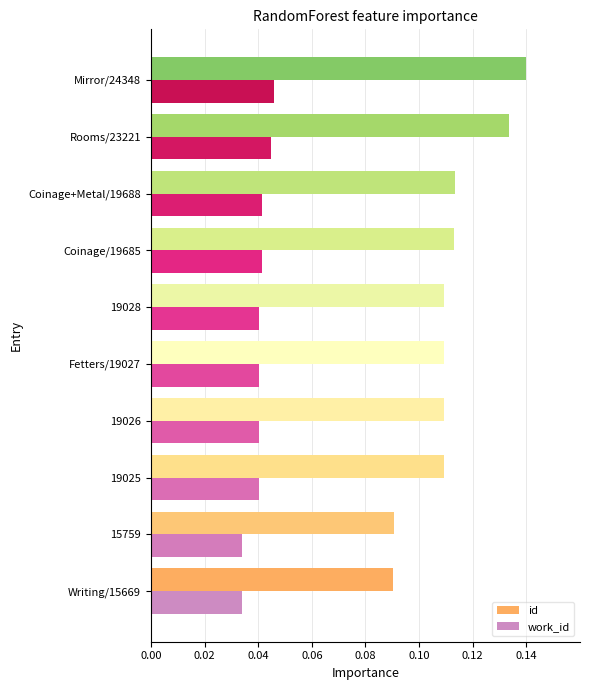

Rank the series by their average value, from lowest to highest.

work_id, id